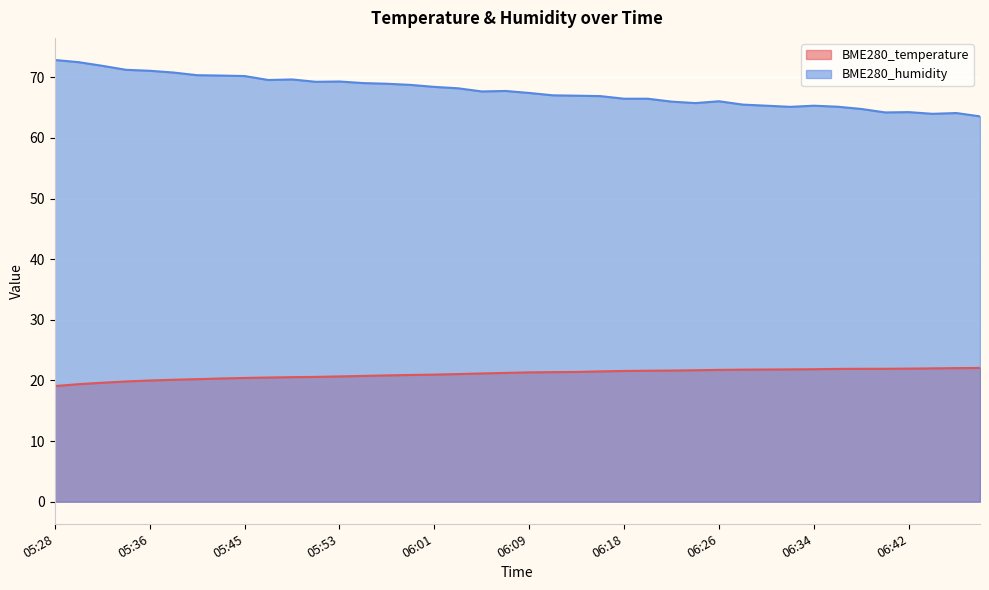

Between 05:34 and 06:30, which series saw the biggest shift?

BME280_humidity